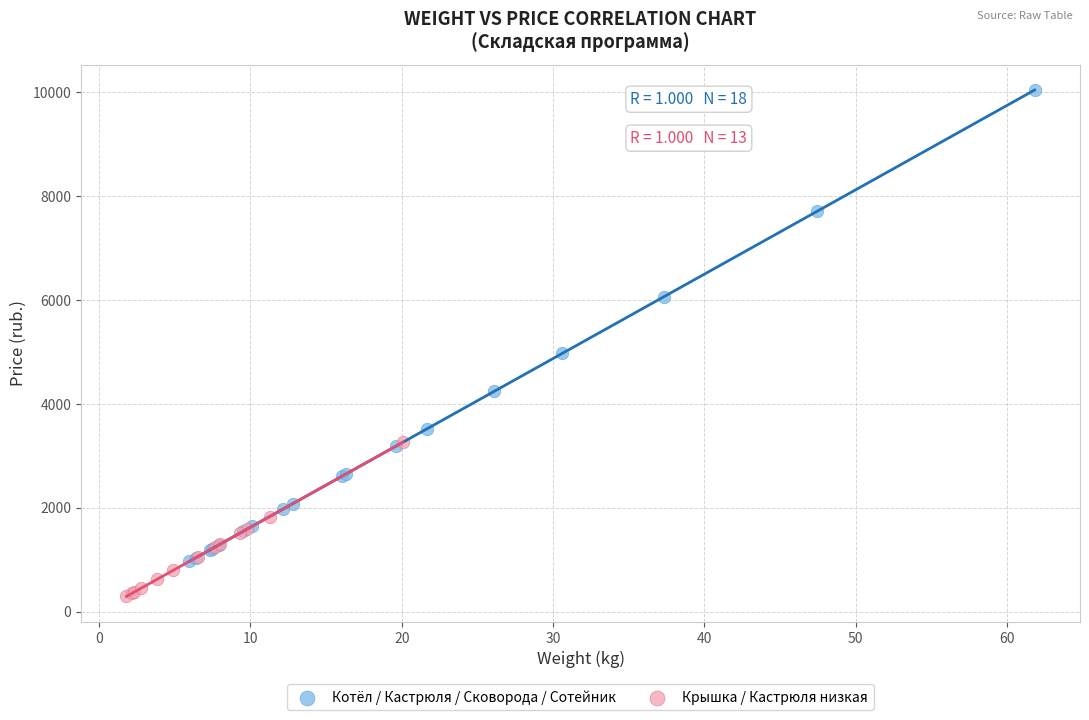

Which series has the largest Y range (max minus min)?

Котёл / Кастрюля / Сковорода / Сотейник